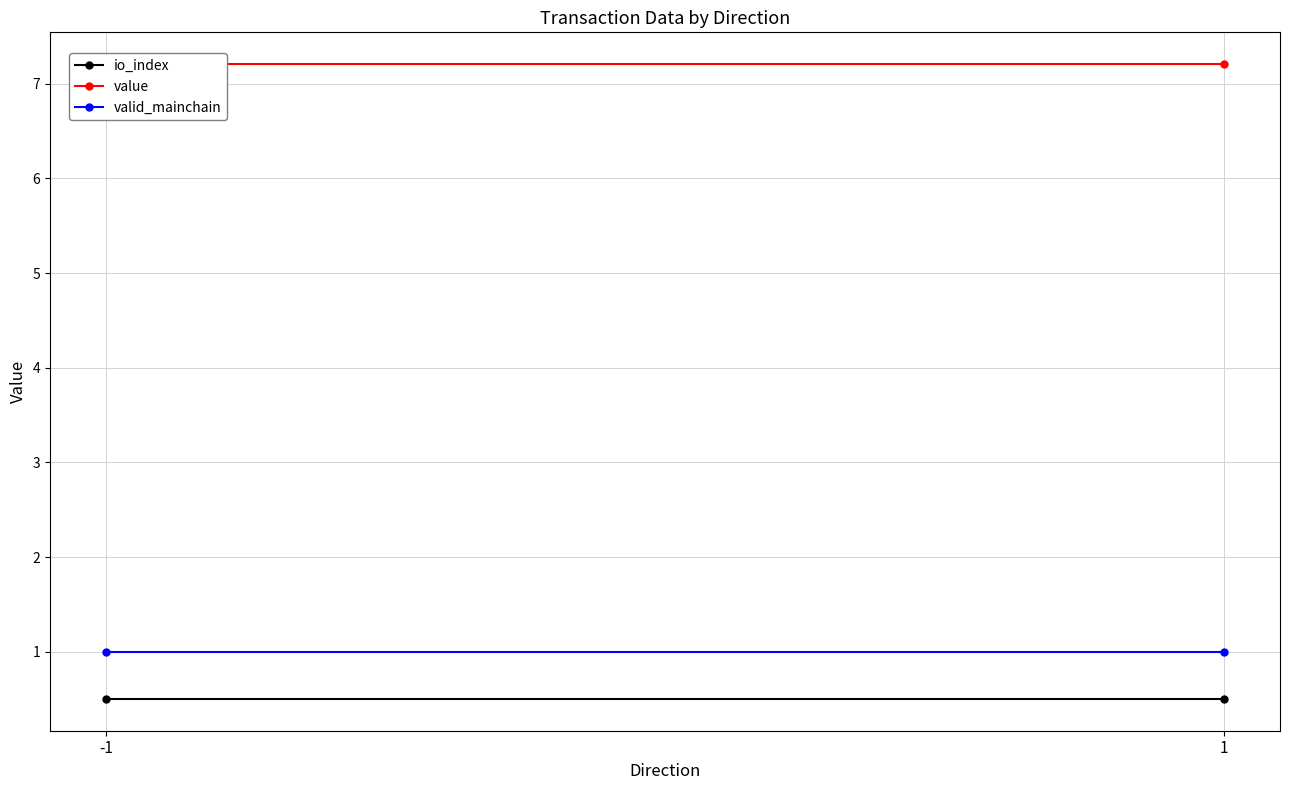

What is the value of the value point at the 1st from the left?

7.2